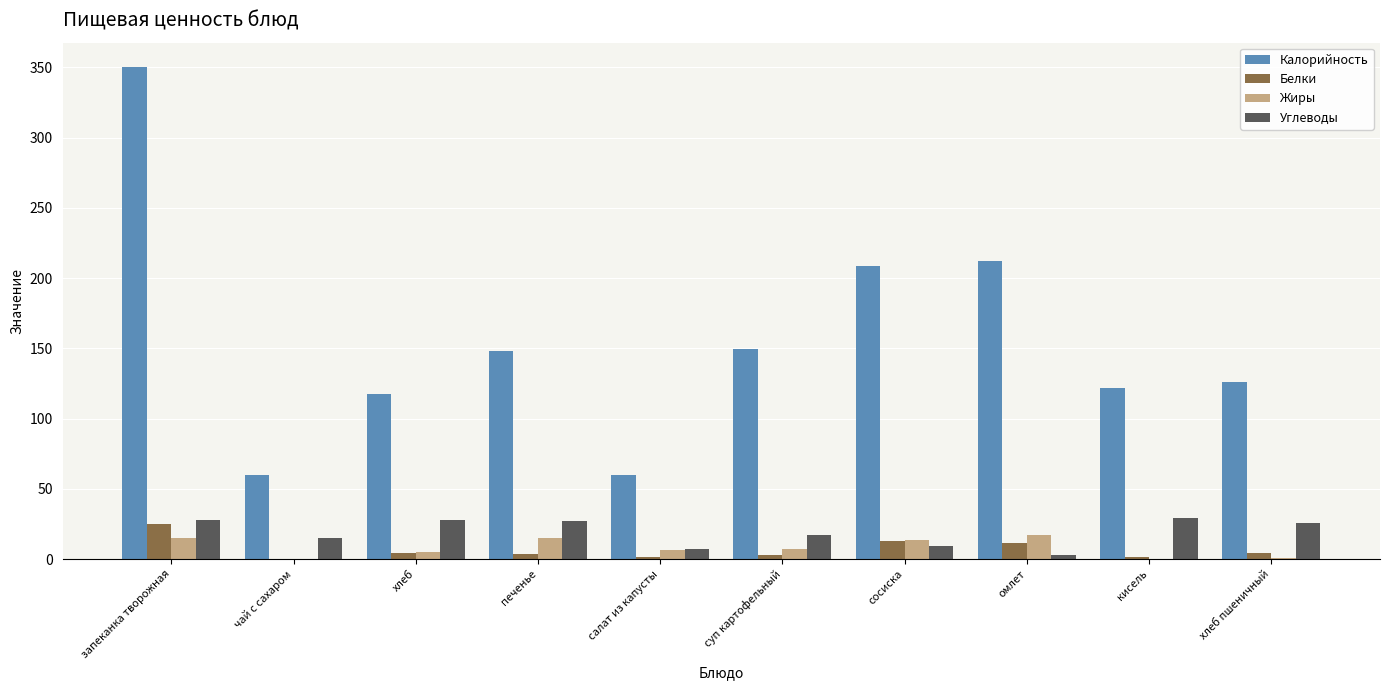

How many data points in Жиры are above 7?

5